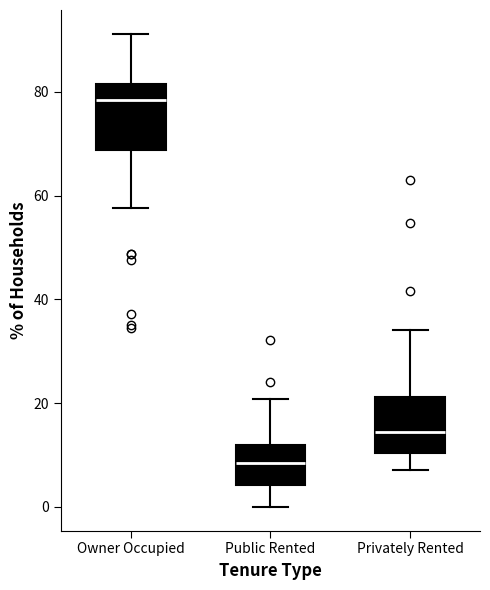

Reading left to right, transcribe this box plot: for each box, give where its median line is, the range the box spans, and where its two whiskers end, as read against the y-axis. The values are not printed on the chart, so give them approximately, as read against the axis.

Owner Occupied: median 78, box 68 to 82, whiskers 58 to 92
Public Rented: median 8, box 4 to 12, whiskers 0 to 20
Privately Rented: median 14, box 10 to 22, whiskers 8 to 34